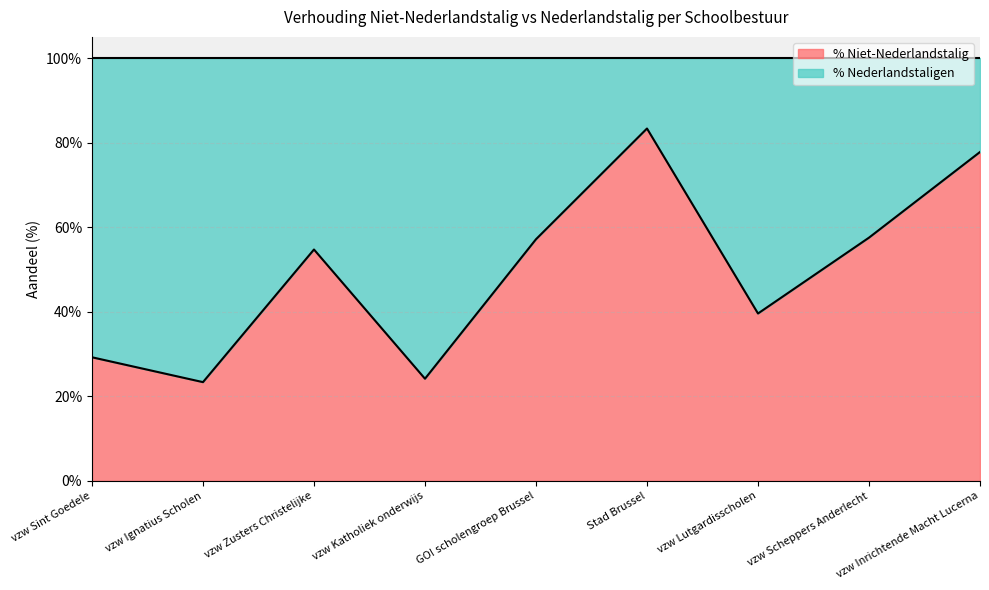

What is the difference between the maximum and minimum values?

0.6